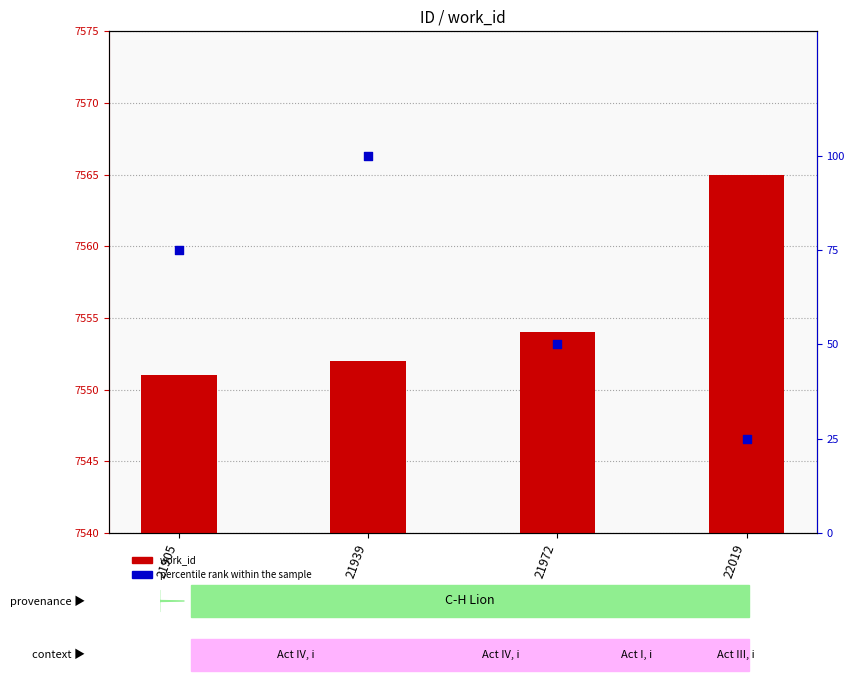

At which category is the sum across all series the highest?

21939